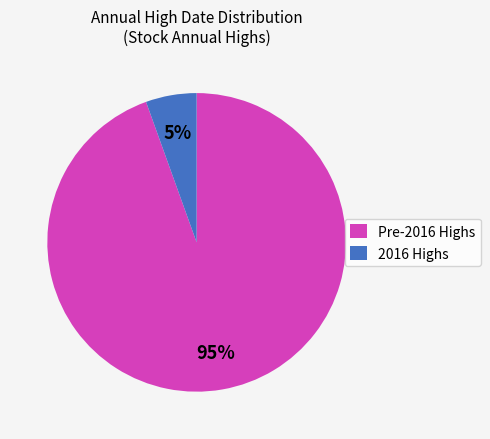

What percentage is the Pre-2016 Highs slice, to the nearest percent?

95%